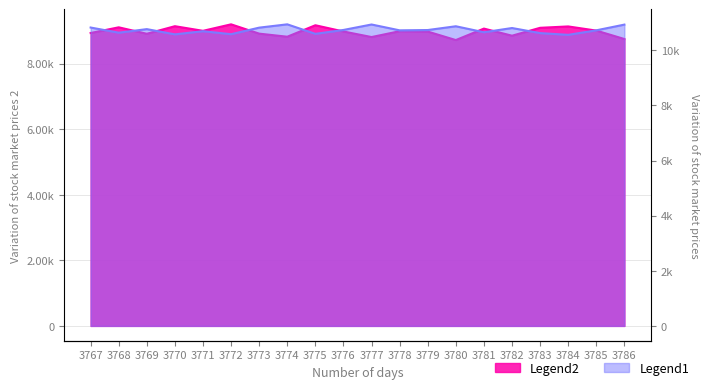

The chart shows a value of 1836 at 3786. True or false?

False